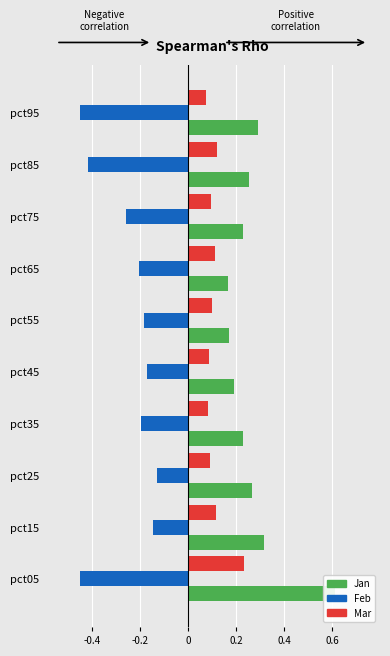

At how many categories does at least one series exceed 0?

10